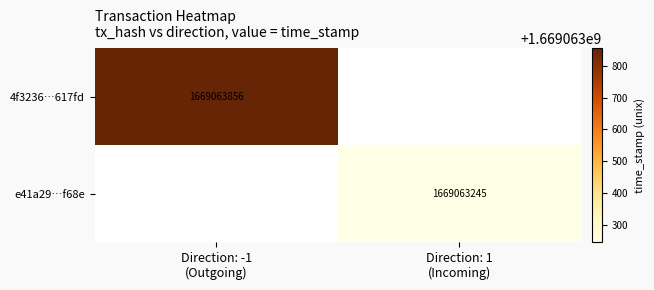

What is the difference between the e41a29359f1bfd5ecbb02cef25b6020f7fdf68e values at -1 and 1?

1669063245